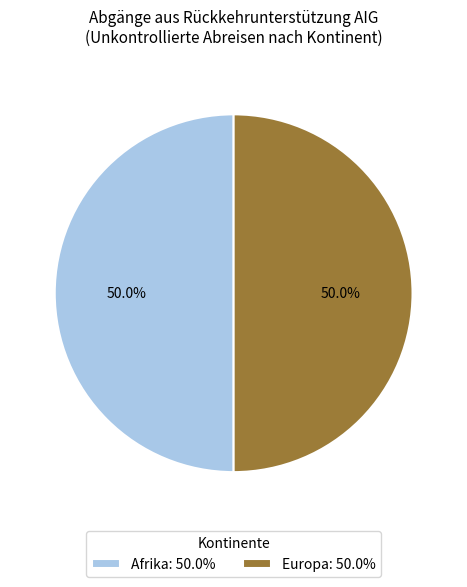

How many slices are in this pie chart?

2